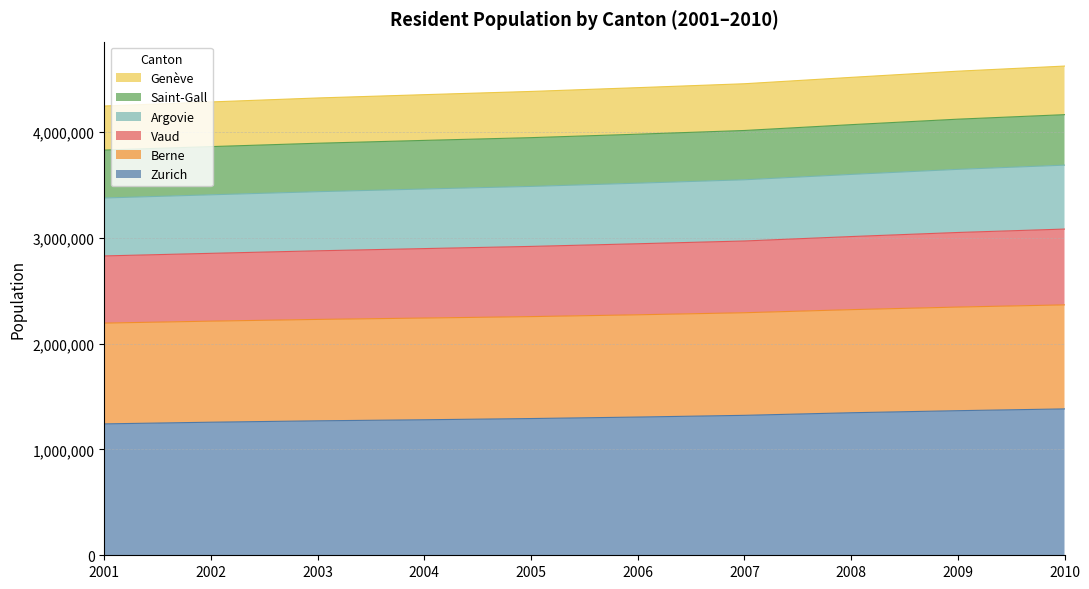

True or false: Genève and Vaud cross at least once.

False